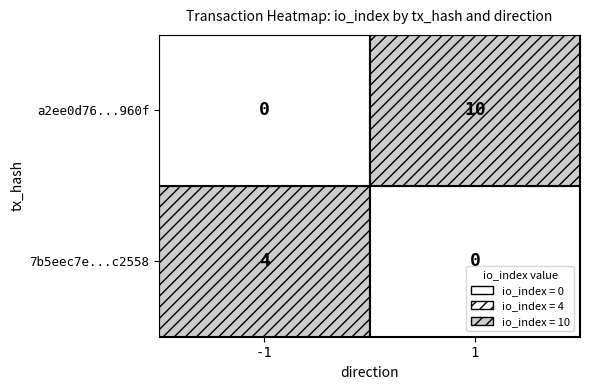

What is the sum of the 7b5eec7e...c2558 values at -1 and 1?

4